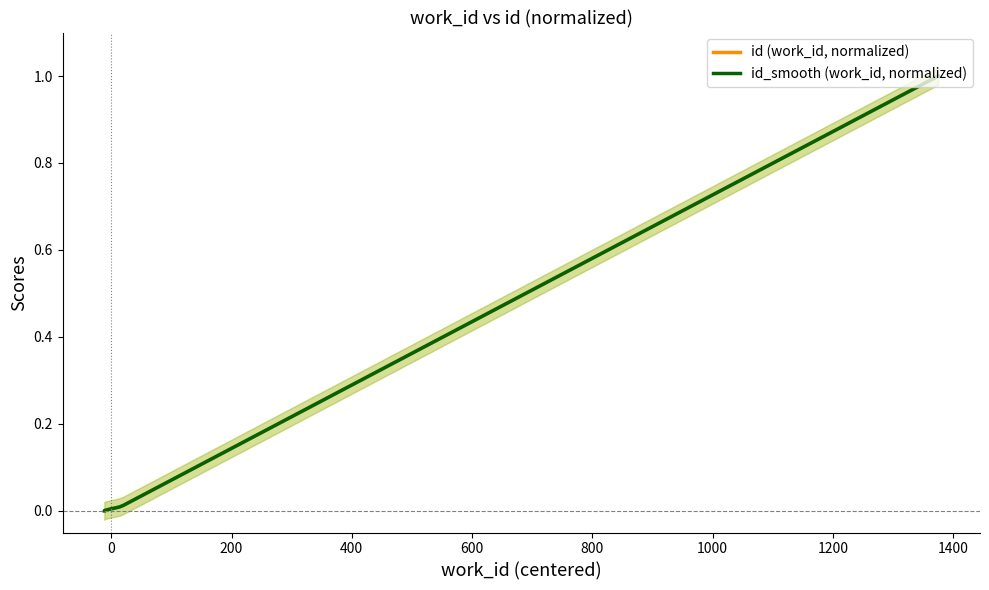

True or false: id (work_id, normalized) and id_smooth (work_id, normalized) cross at least once.

False